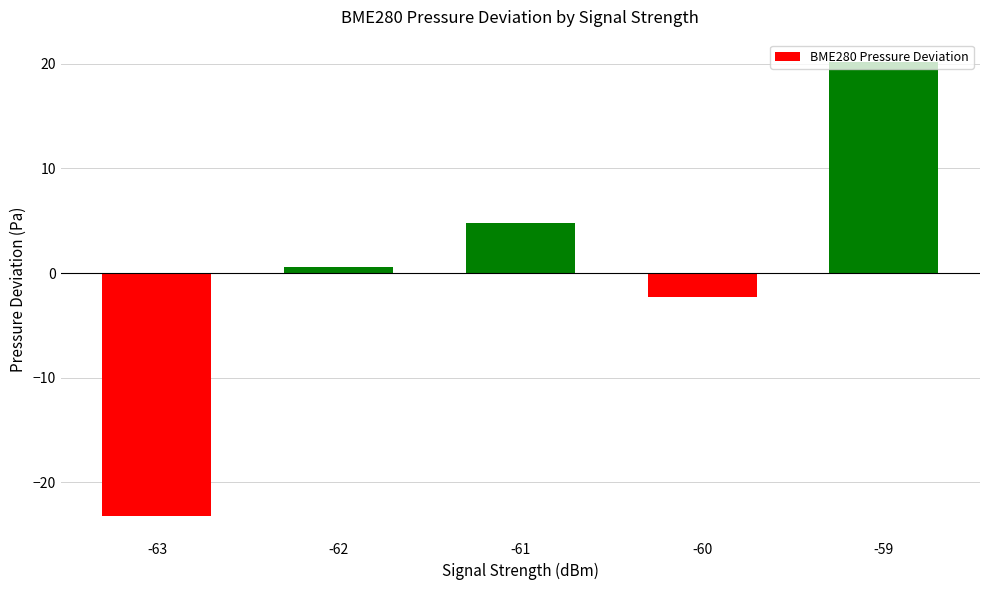

Rank the categories by value from lowest to highest.

-63, -60, -62, -61, -59